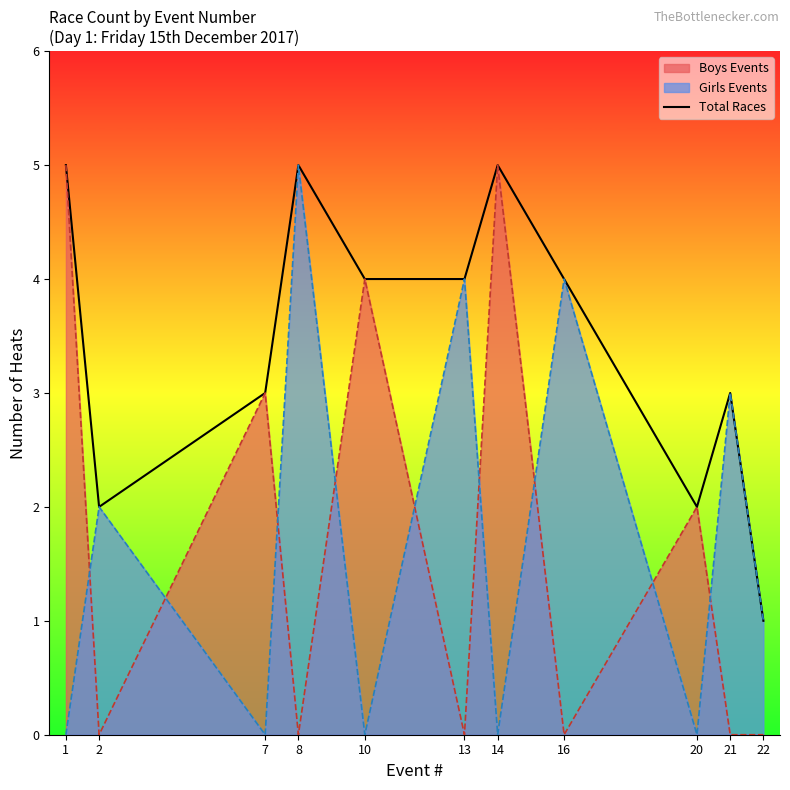

How many interior local peaks (higher than both neighbors) does the data have?

3